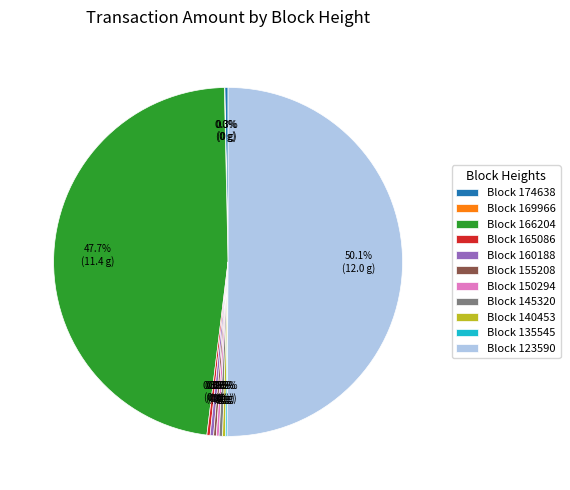

Which slice represents more than half of the pie?

Block 123590